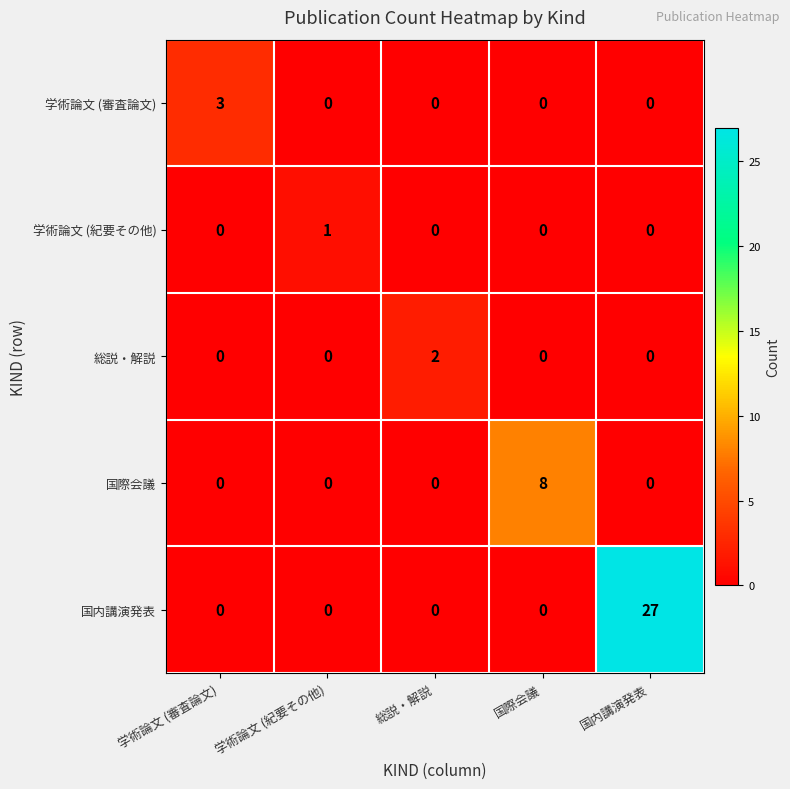

Count the 総説・解説 values in the range 0 to 1.

4